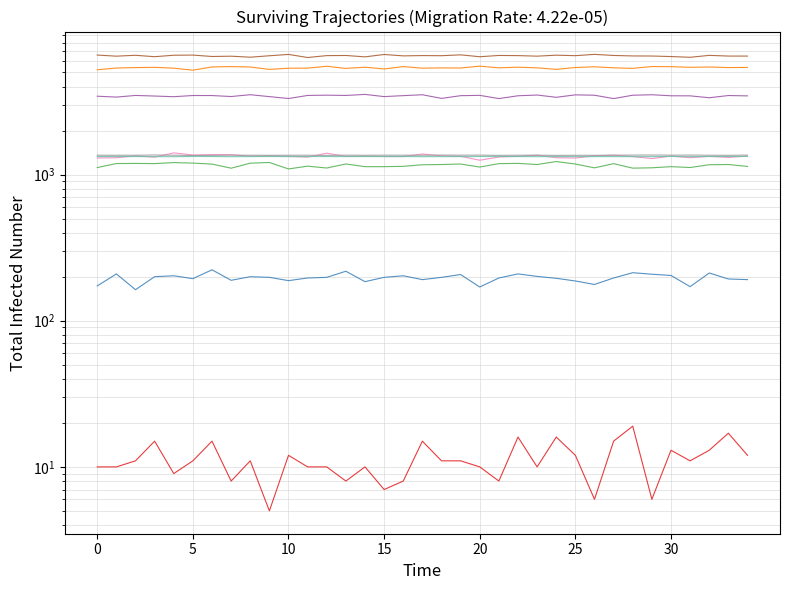

What is the difference between the maximum and second lowest values in the col_518 series?

8.9